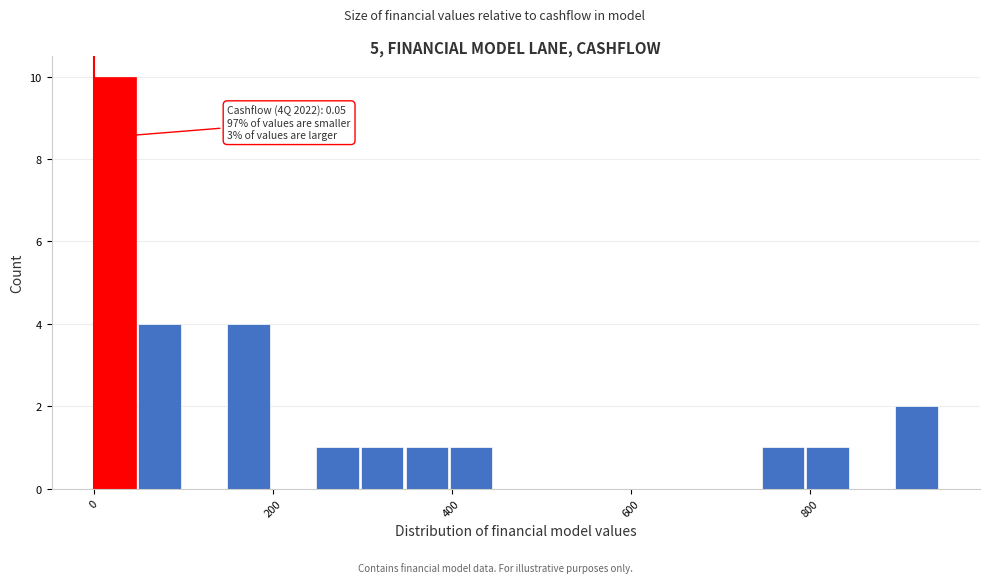

Around what value on the x-axis is the tallest bar? Give the approximate position of its centre, as read against the axis.

20